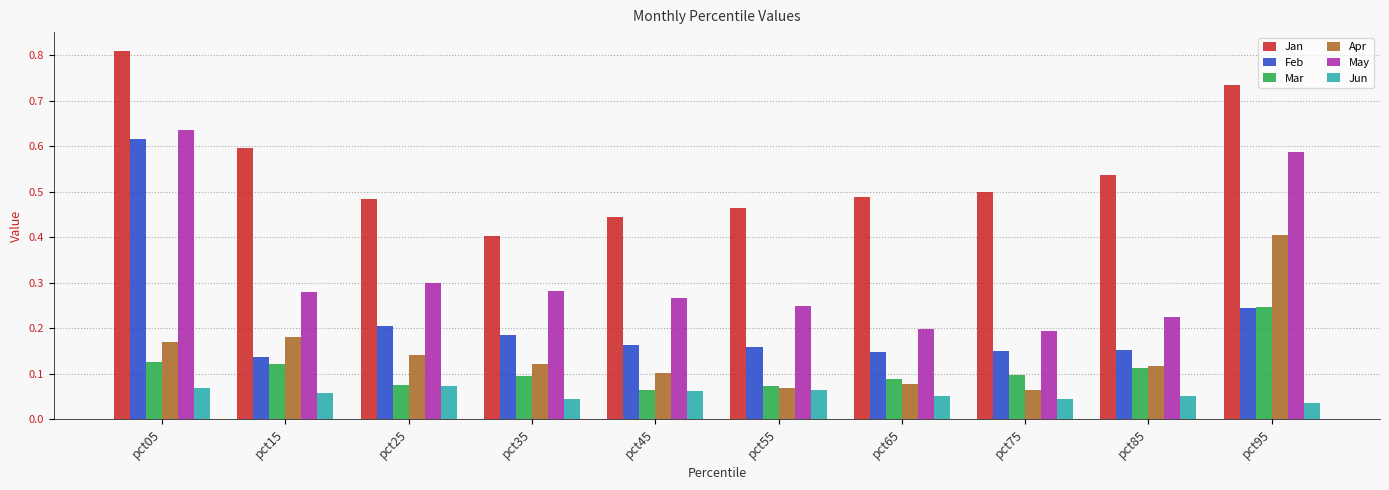

How many Mar values are between 0 and 1?

10